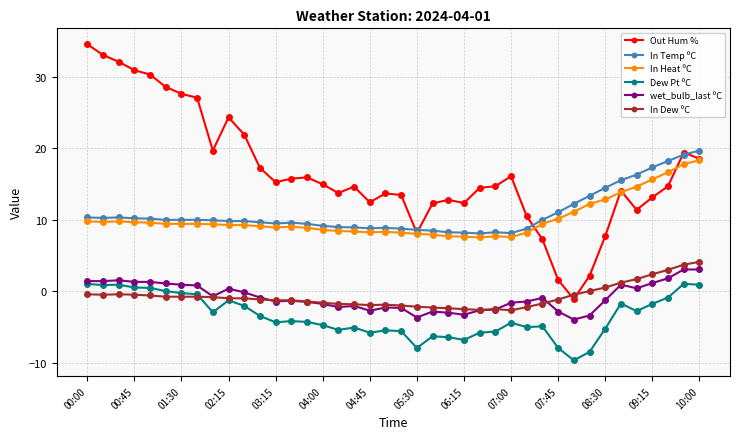

True or false: In Heat ºC and In Dew ºC intersect in this chart.

False